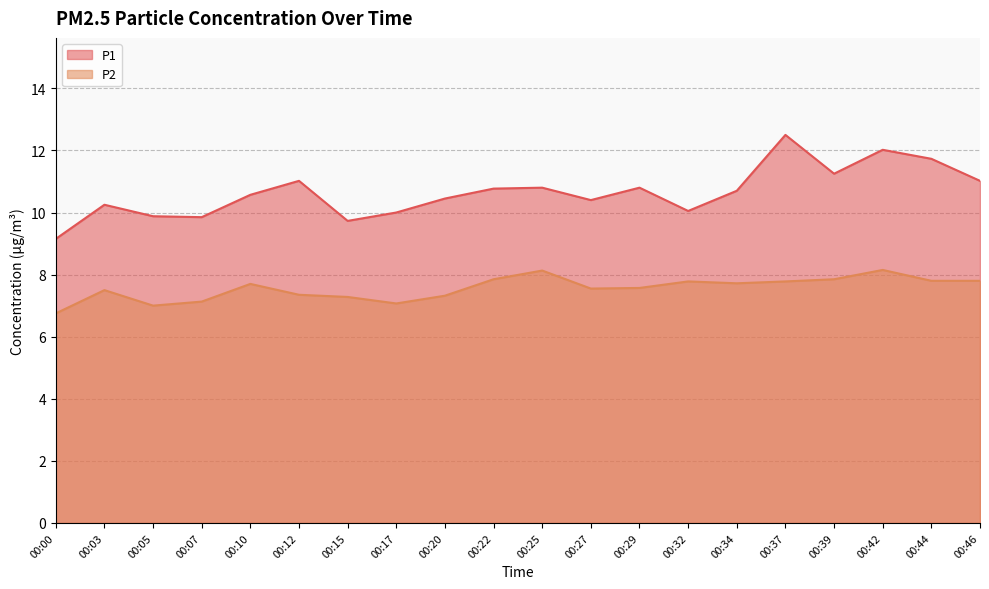

How many lines are shown in the chart?

2